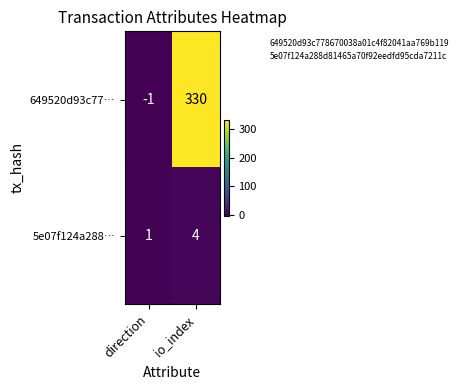

What is the difference between the 649520d93c77… values at direction and io_index?

331